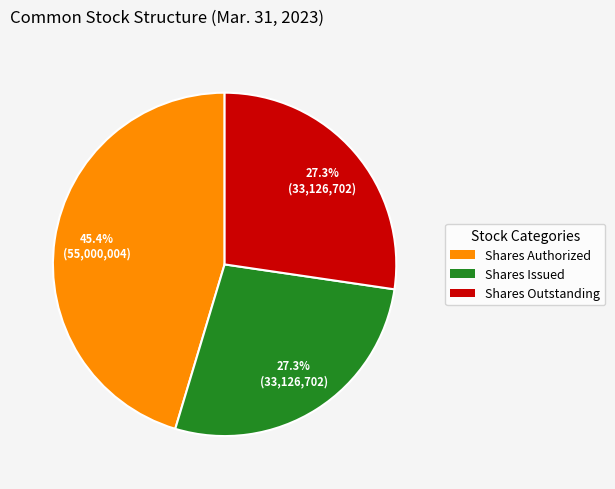

Is there any slice that represents more than half of the pie?

No